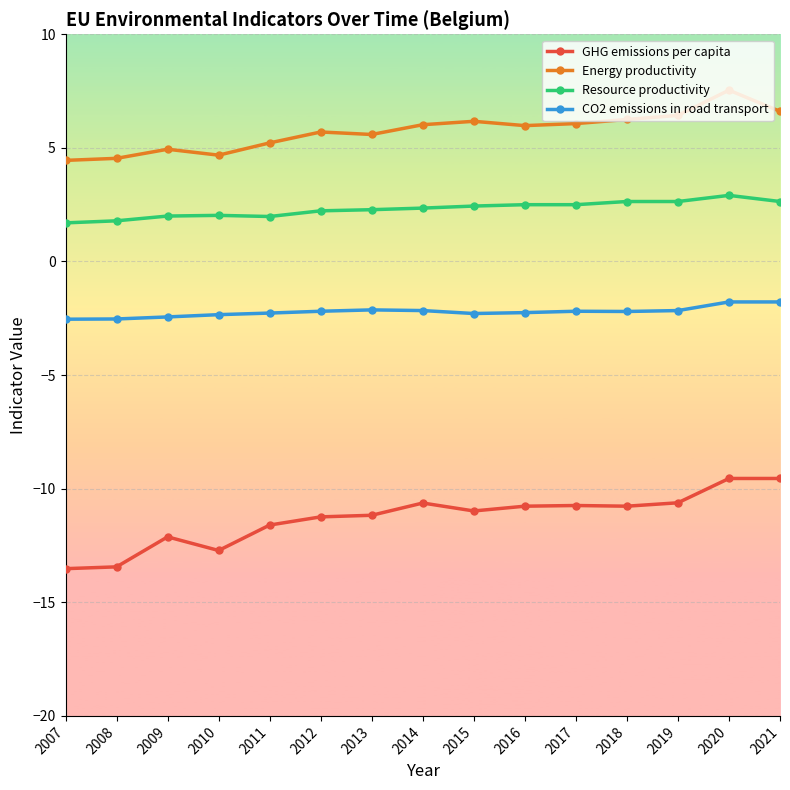

What is the total value across all series at 2008?

-9.6